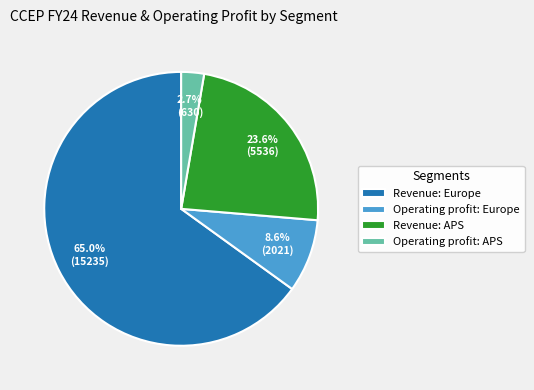

Combined, what portion of the pie is Revenue: Europe and Revenue: APS?

88.7%